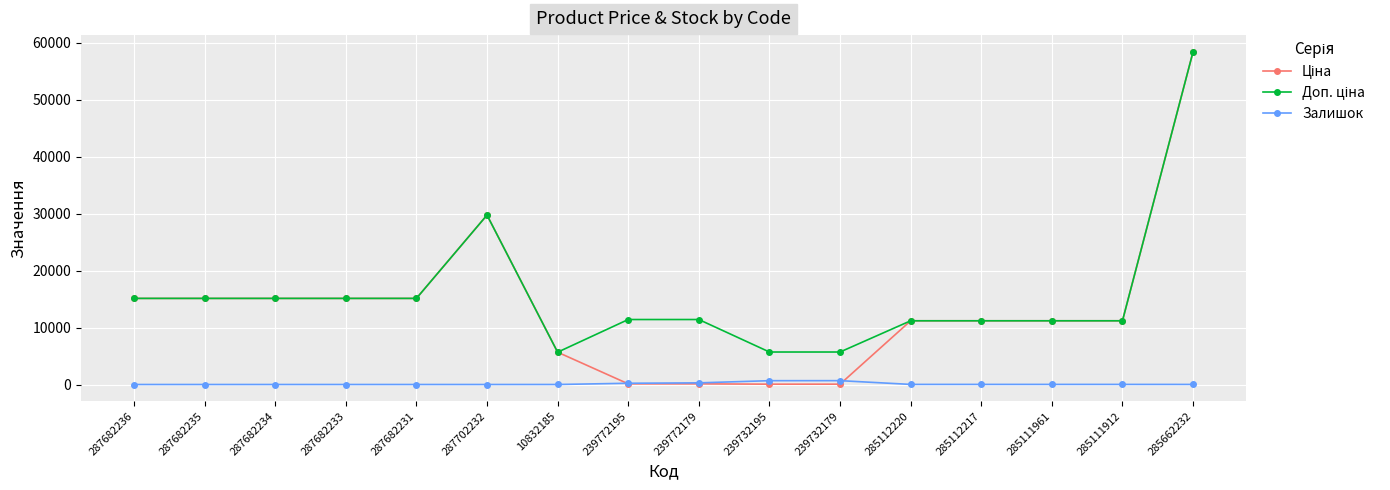

At which category is the sum across all series the highest?

285662232